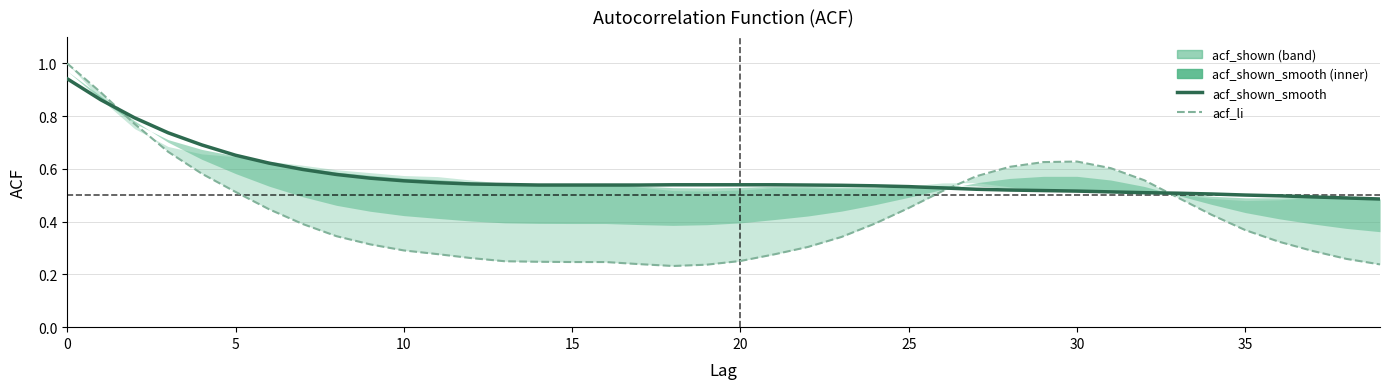

Reading right to left, what are all the values shown in this chart?

acf_shown_smooth: 0.5	0.5	0.5	0.5	0.5	0.5	0.5	0.5	0.5	0.5	0.5	0.5	0.5	0.5	0.5	0.5	0.5	0.5	0.5	0.5	0.5	0.5	0.5	0.5	0.5	0.5	0.5	0.5	0.5	0.6	0.6	0.6	0.6	0.6	0.7	0.7	0.7	0.8	0.9	0.9
acf_li: 0.2	0.3	0.3	0.3	0.4	0.4	0.5	0.6	0.6	0.6	0.6	0.6	0.6	0.5	0.5	0.4	0.3	0.3	0.3	0.3	0.2	0.2	0.2	0.2	0.2	0.2	0.2	0.3	0.3	0.3	0.3	0.3	0.4	0.4	0.5	0.6	0.7	0.8	0.9	1.0